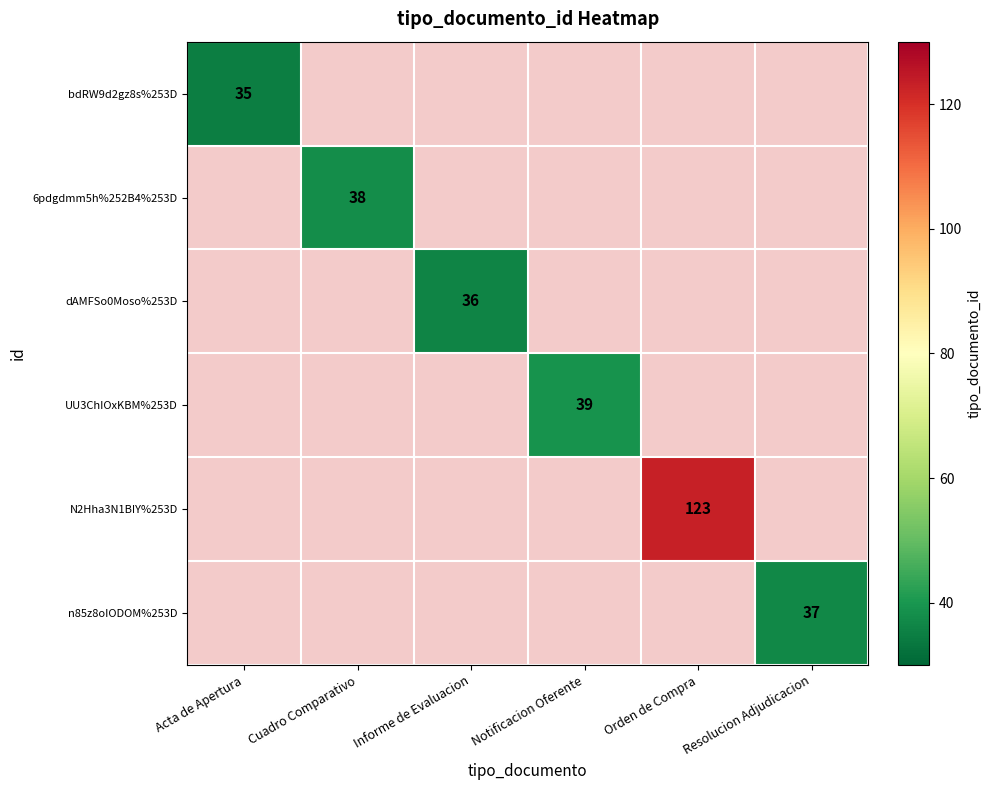

True or false: 6pdgdmm5h%252B4%253D has a value of 17 at Cuadro Comparativo.

False